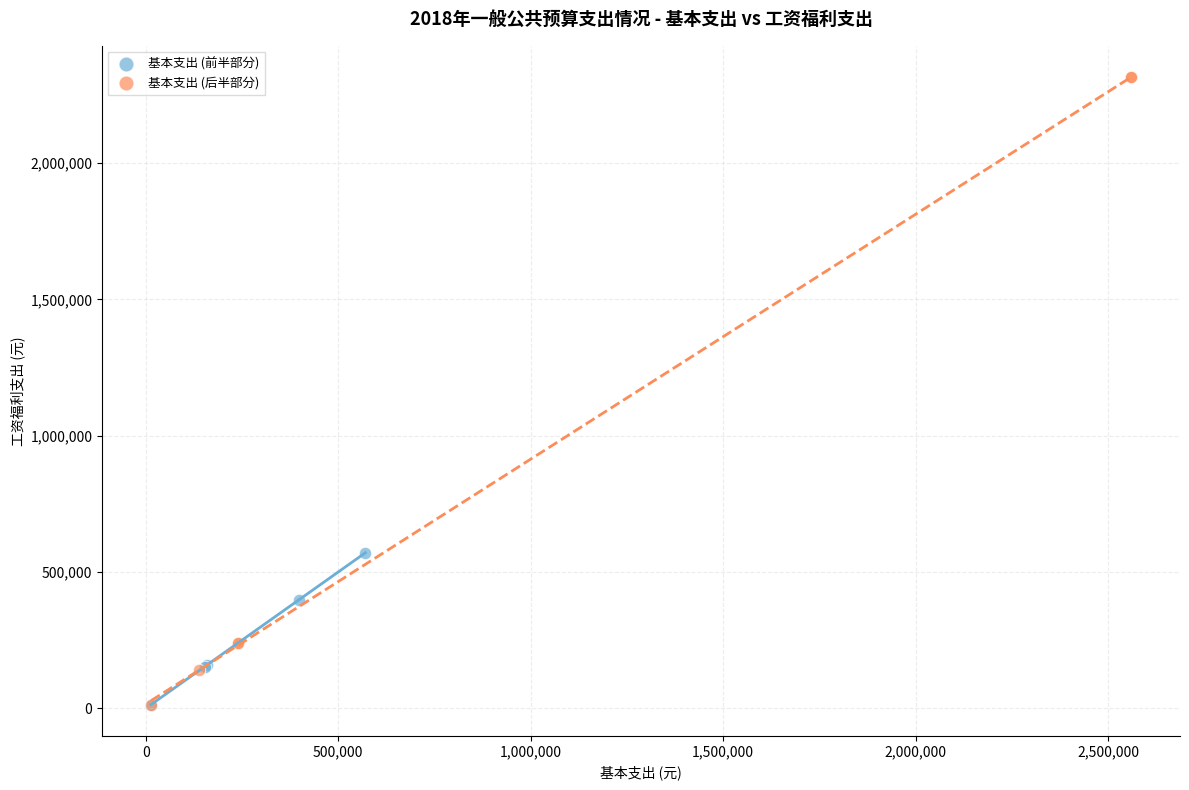

Which series has the widest spread of Y values?

基本支出 (后半部分)